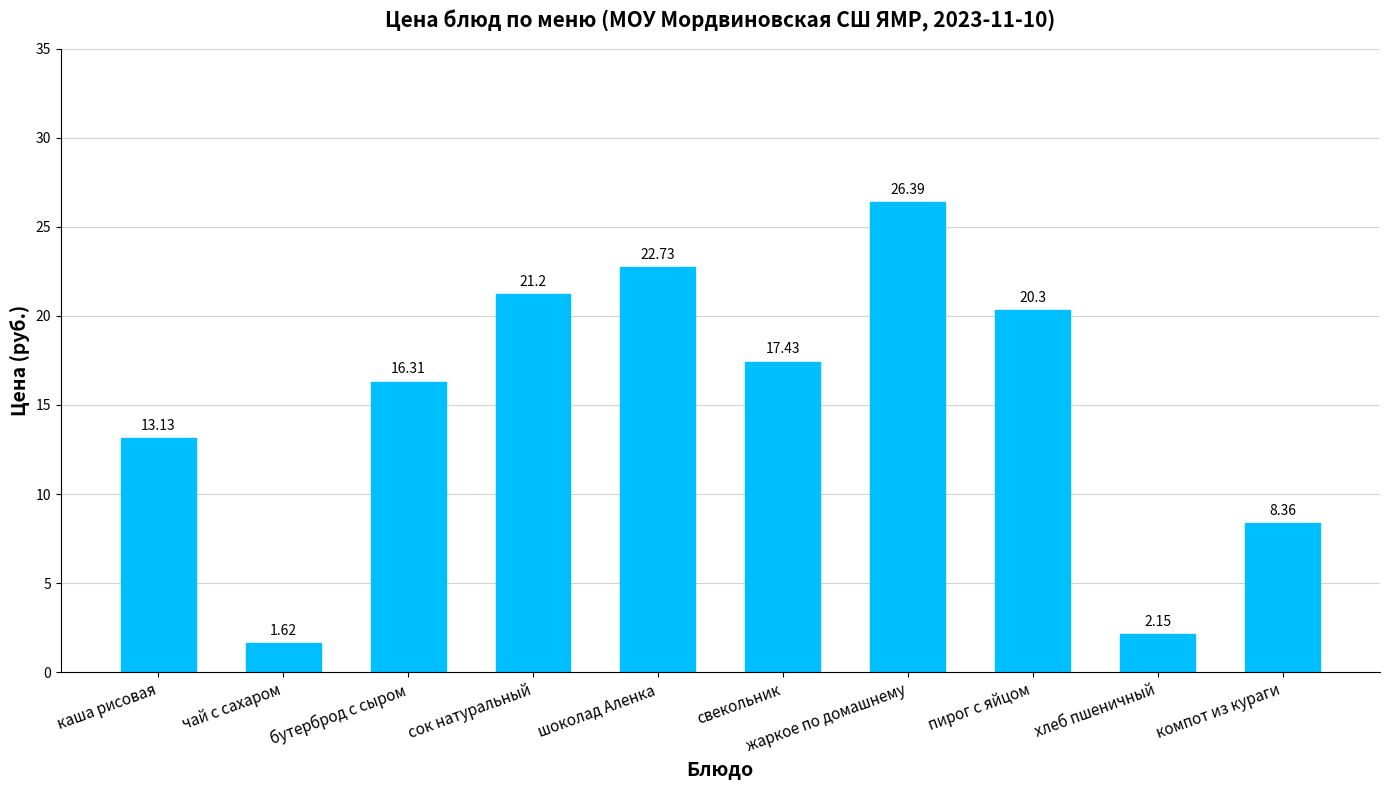

What is the approximate value at жаркое по домашнему?

26.4